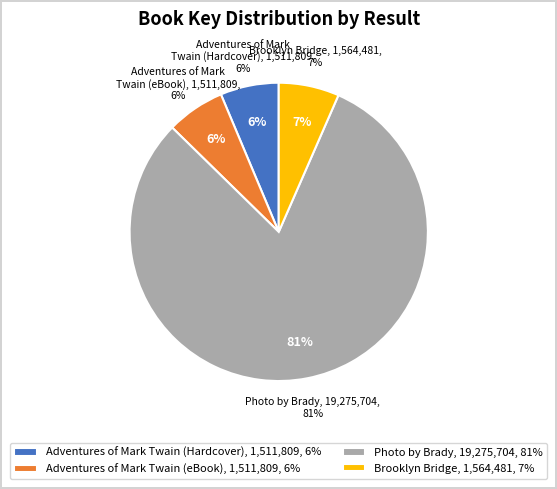

How much of the chart is everything except Brooklyn Bridge?

93.4%